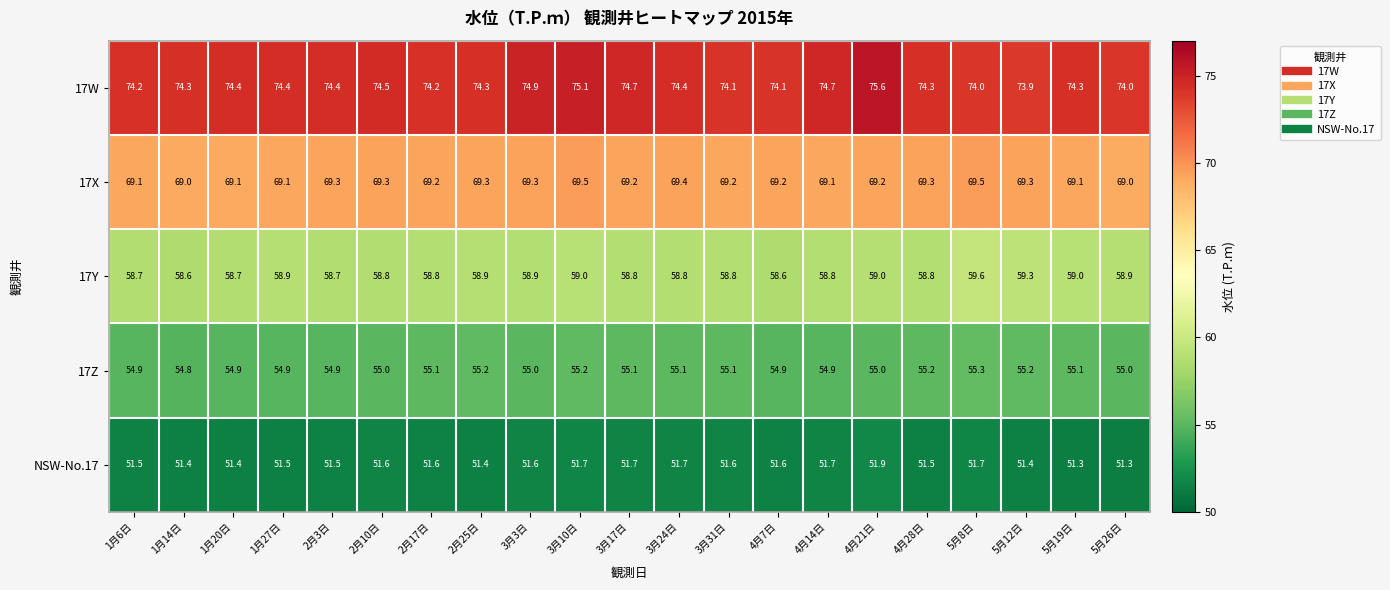

What is the difference between the second highest and minimum values in the 17Z series?

0.4